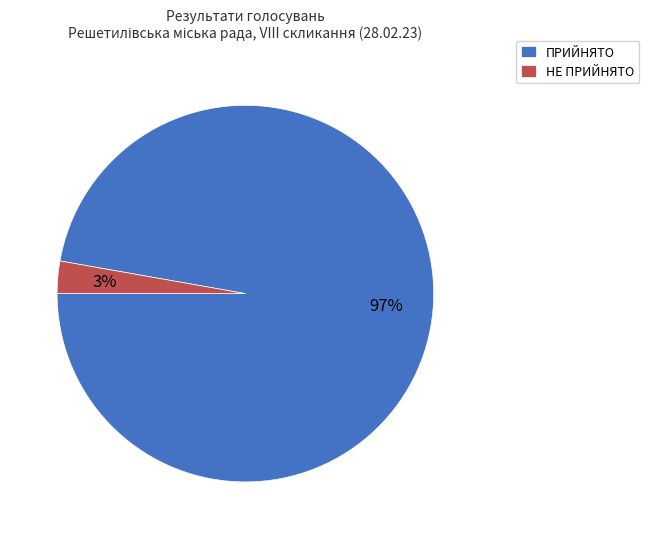

Rank the categories by value from lowest to highest.

НЕ ПРИЙНЯТО, ПРИЙНЯТО